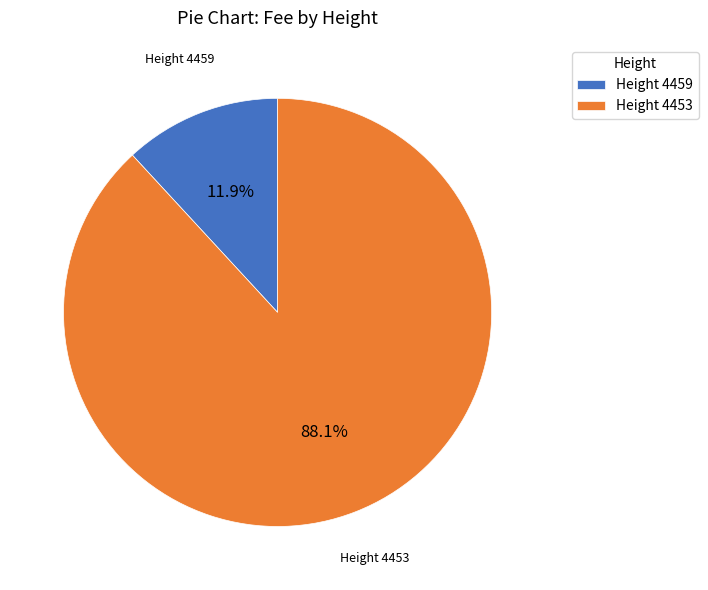

What portion of the pie excludes Height 4453?

11.9%